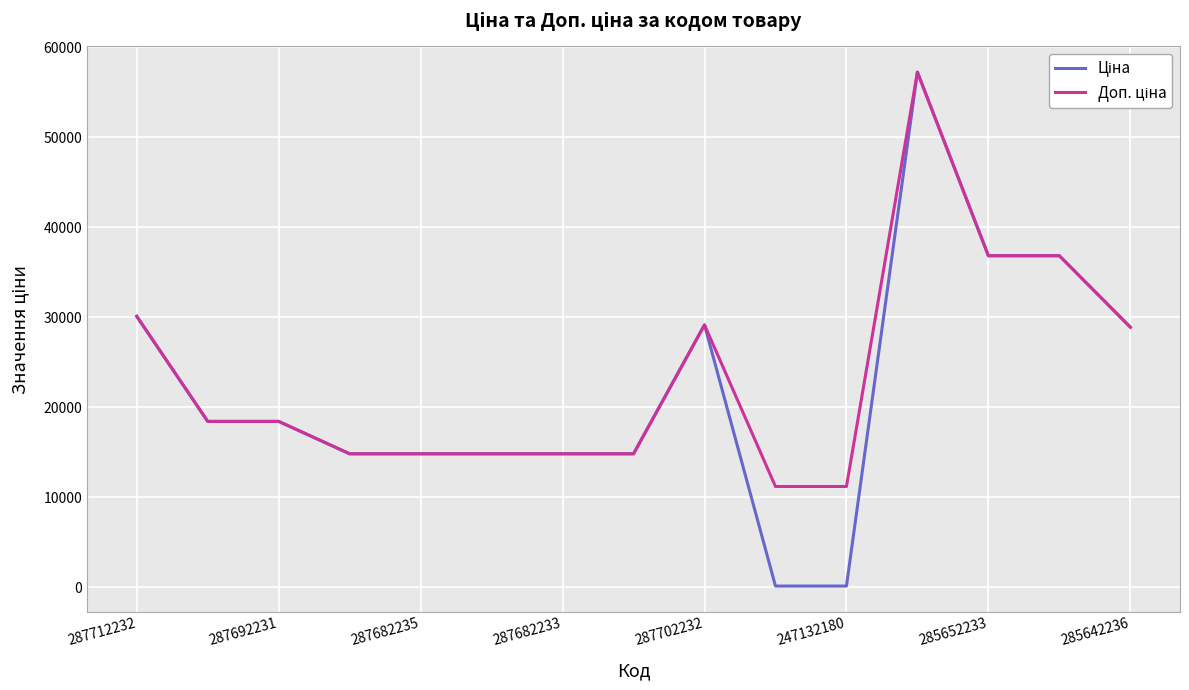

What is the greatest value displayed?

57258.0